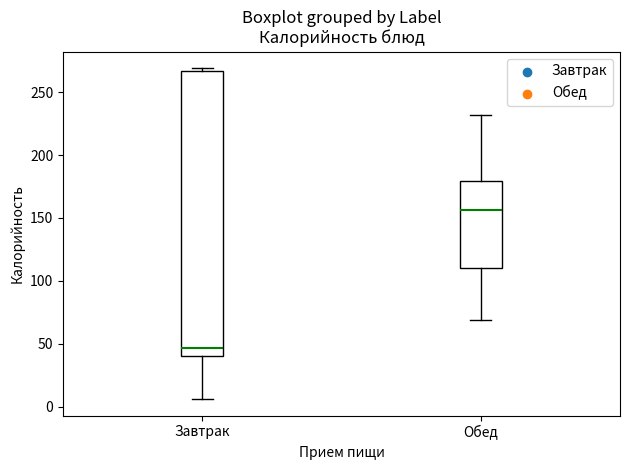

Where is the upper edge of the box for Обед on the y-axis? The values are not printed on the chart, so give them approximately, as read against the axis.

180